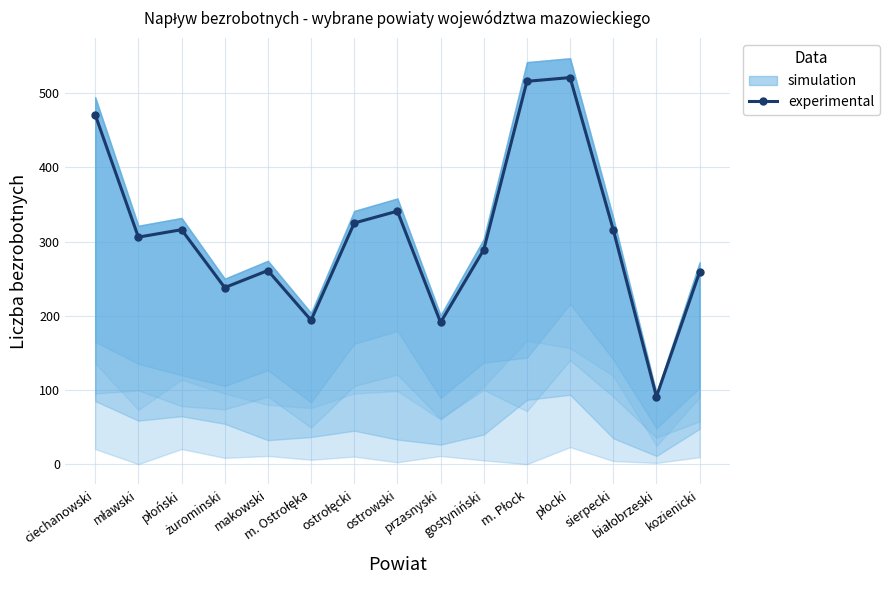

How many points are higher than both their immediate neighbors (excluding endpoints)?

4